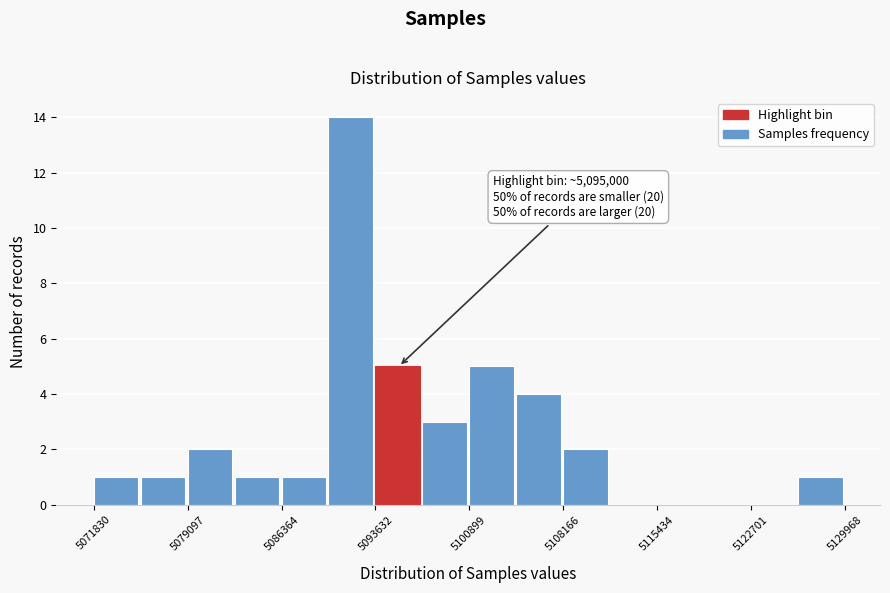

Read against the x-axis, roughly where is the centre of the tallest bar?

5092000